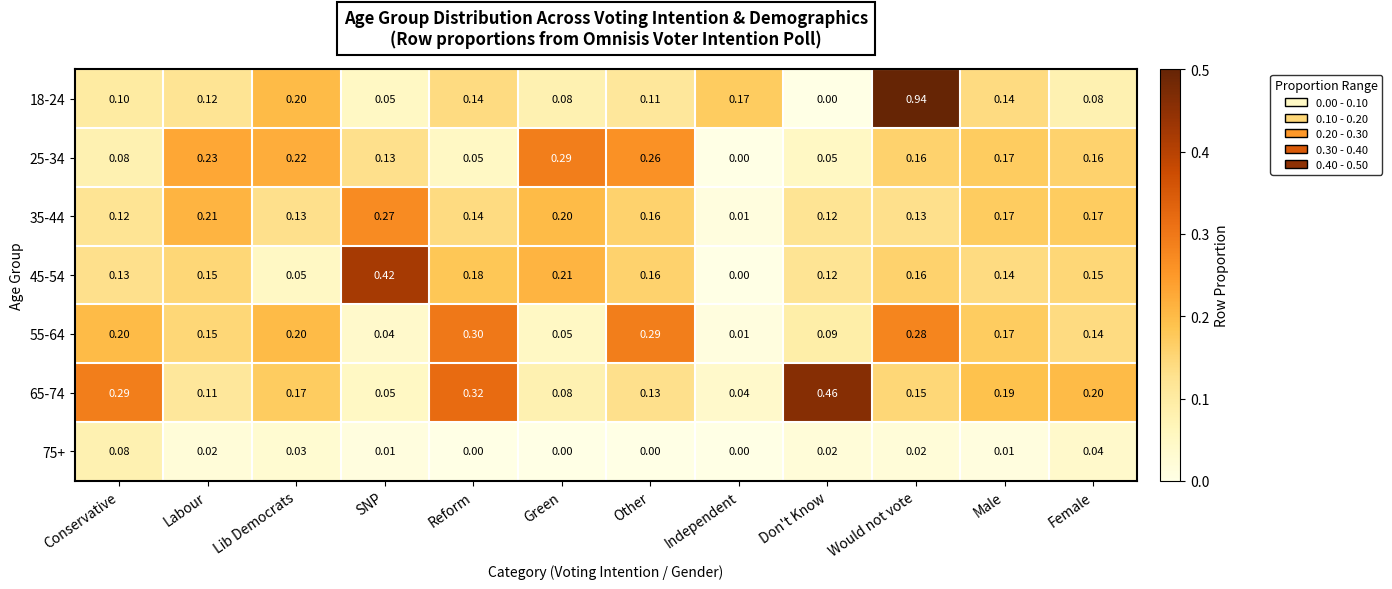

At which category is the sum across all series the highest?

Would not vote